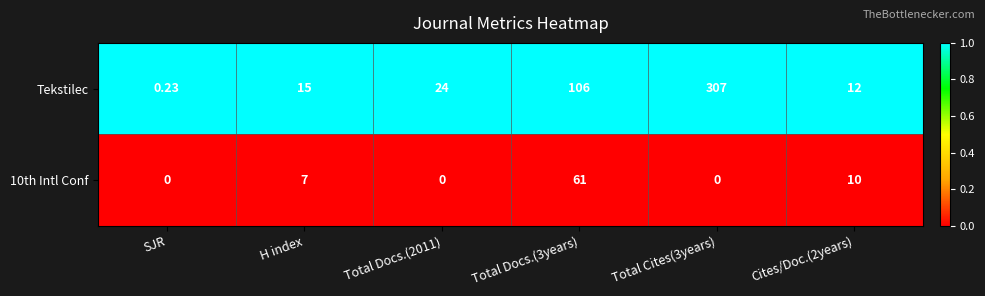

Which series changed the most between Total Docs.(2011) and Total Docs.(3years)?

Tekstilec